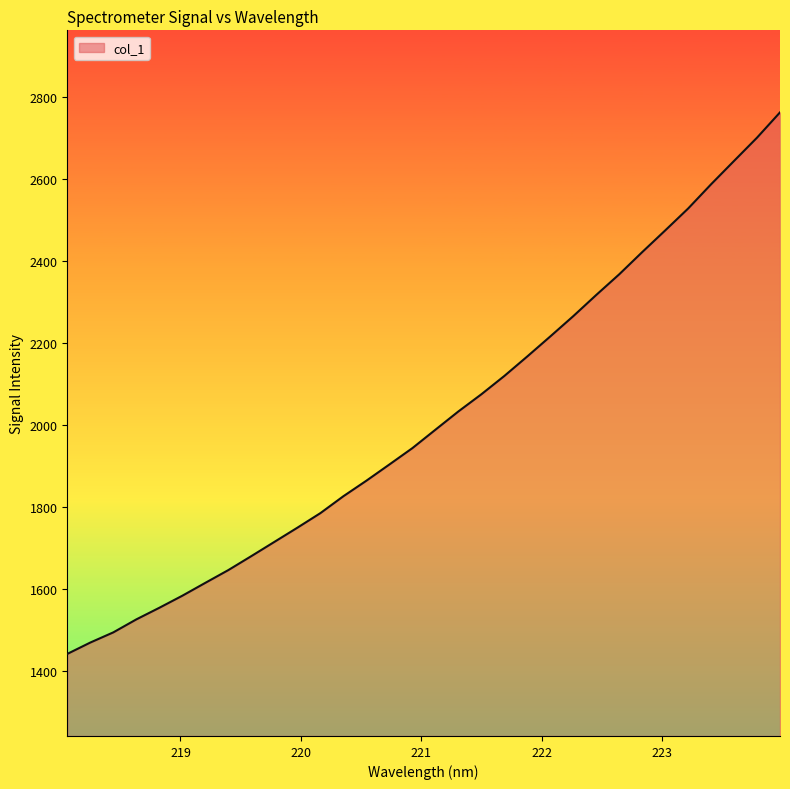

What is the maximum value shown in the chart?

2761.9